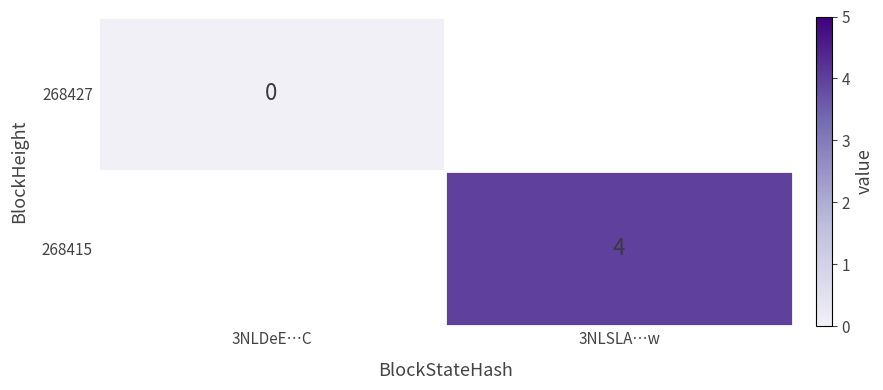

At how many categories does at least one series exceed 0?

1